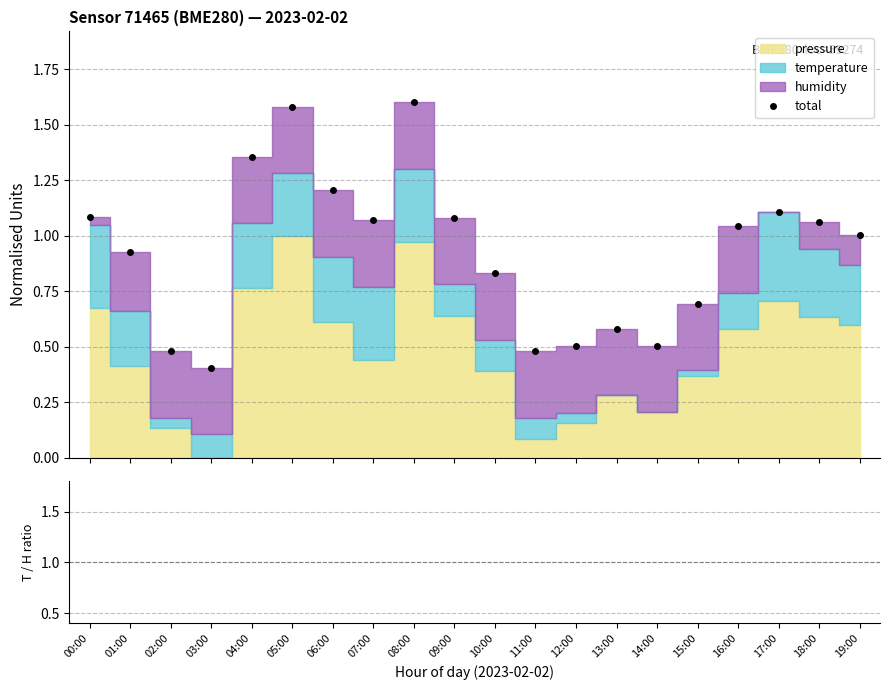

How many points are lower than both their immediate neighbors (excluding endpoints)?

4